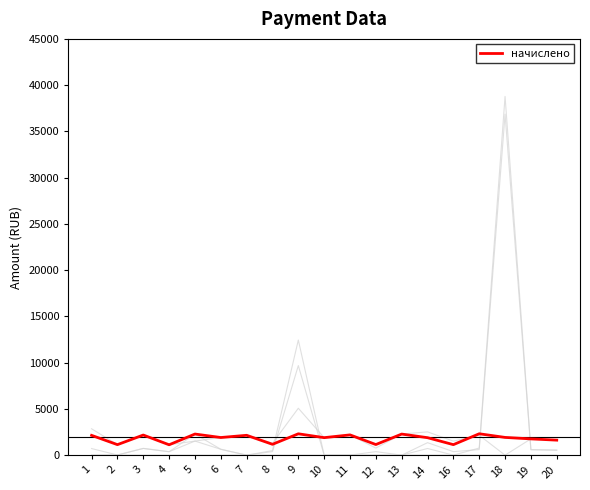

Reading left to right, what are all the values shown in this chart?

задолженность_взнос: 1=712.8	2=17.3	3=726.9	4=373.6	5=1521.5	6=635.4	7=0.0	8=493.1	9=12444.8	10=0.0	11=0.0	12=0.0	13=0.0	14=1349.6	16=378.9	17=605.6	18=36860.7	19=590.3	20=544.1
засчитано: 1=0.0	2=0.0	3=0.0	4=0.0	5=0.0	6=0.0	7=0.0	8=0.0	9=0.0	10=0.0	11=0.0	12=0.0	13=0.0	14=0.0	16=0.0	17=0.0	18=0.0	19=0.0	20=0.0
уплачено: 1=2851.3	2=1135.6	3=2175.3	4=1126.2	5=1521.5	6=1906.2	7=2145.8	8=1281.1	9=5071.8	10=1891.4	11=2190.1	12=764.4	13=2278.6	14=2517.0	16=1514.5	17=2149.3	18=0.0	19=1758.7	20=1625.7
уплачено_пени: 1=0.0	2=0.0	3=0.0	4=0.0	5=5.6	6=0.0	7=0.0	8=0.0	9=0.0	10=0.0	11=0.0	12=0.0	13=0.0	14=0.0	16=0.0	17=0.0	18=0.0	19=0.0	20=0.0
задолженность_пени: 1=0.0	2=17.3	3=726.9	4=368.3	5=2282.2	6=635.4	7=0.0	8=384.5	9=9681.1	10=0.0	11=0.0	12=382.2	13=0.0	14=720.3	16=0.0	17=768.1	18=38777.9	19=590.3	20=540.8
начислено: 1=2138.5	2=1135.6	3=2175.3	4=1120.9	5=2282.2	6=1906.2	7=2145.8	8=1172.5	9=2308.1	10=1891.4	11=2190.1	12=1146.7	13=2278.6	14=1887.8	16=1135.6	17=2311.7	18=1917.2	19=1758.7	20=1622.3